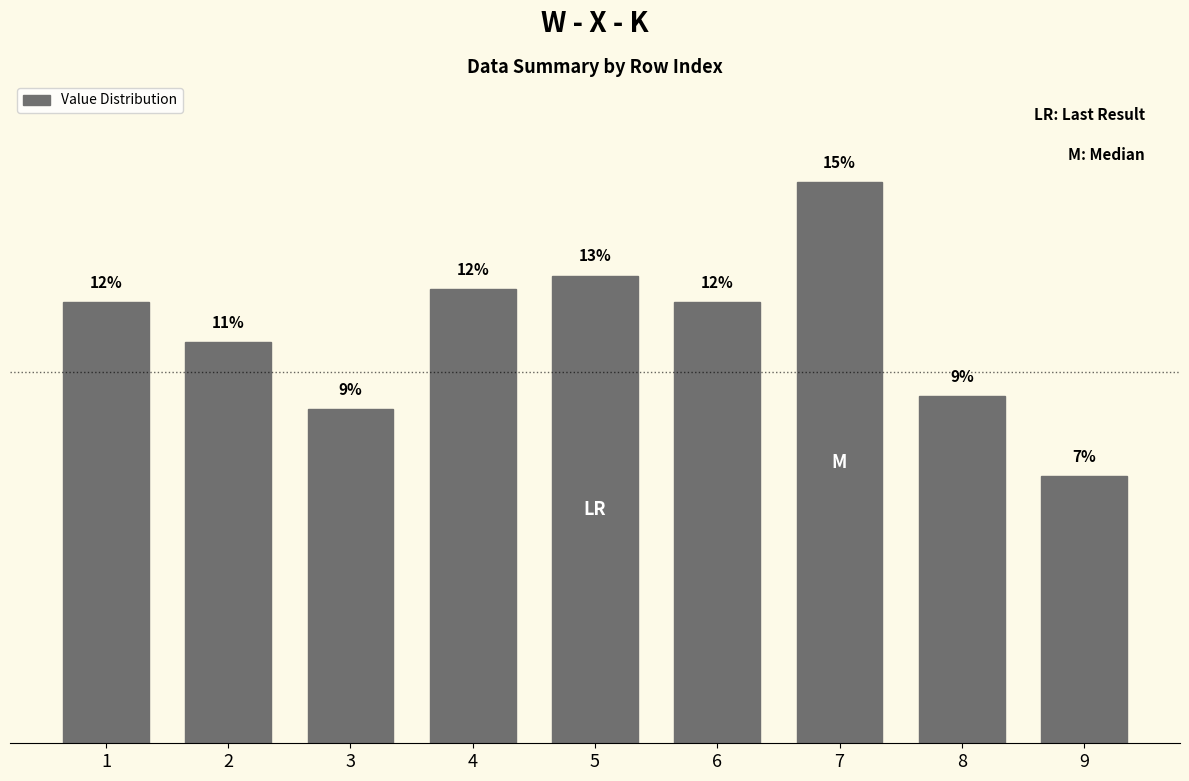

Does the chart contain any negative values?

No